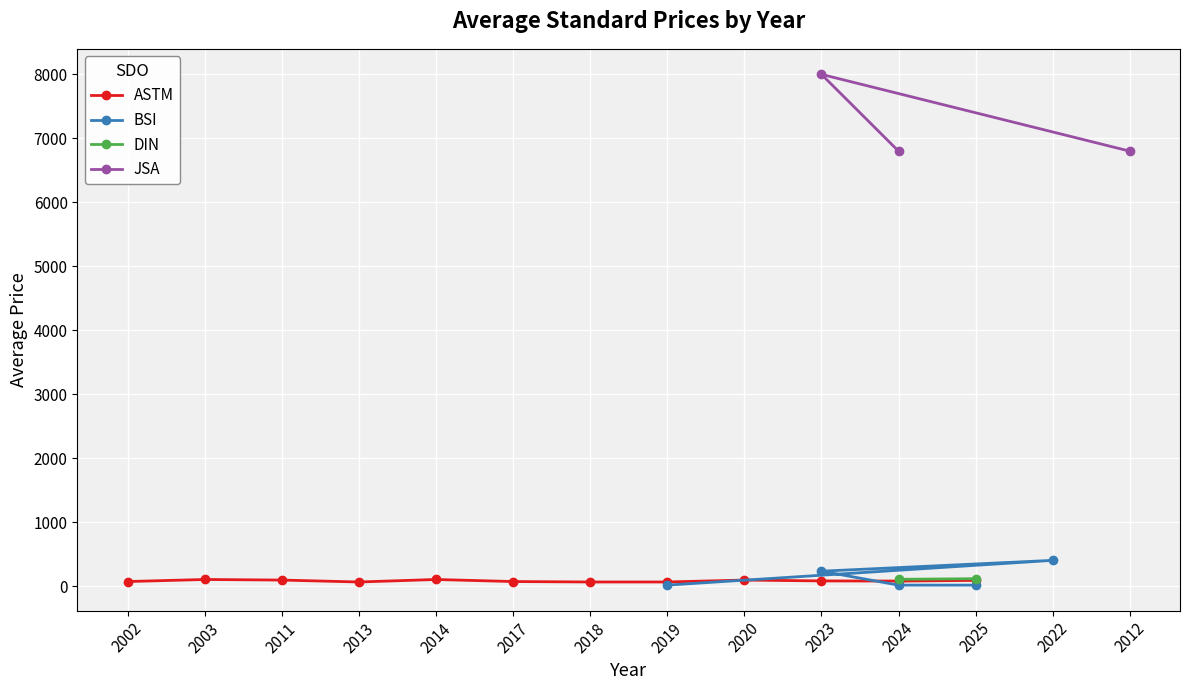

True or false: ASTM has a value of 69.0 at 2018.

True